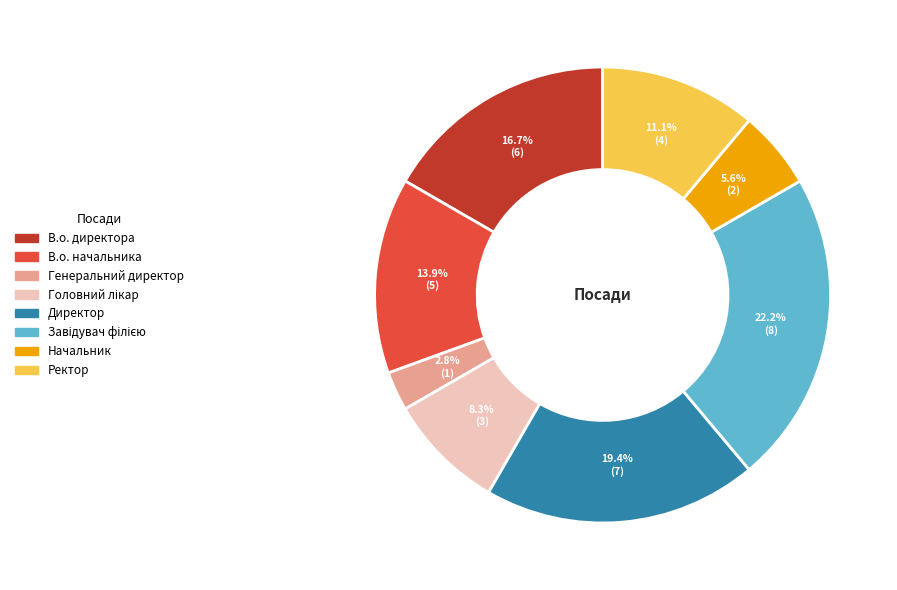

Combined, do В.о. директора and Ректор account for over 50%?

No